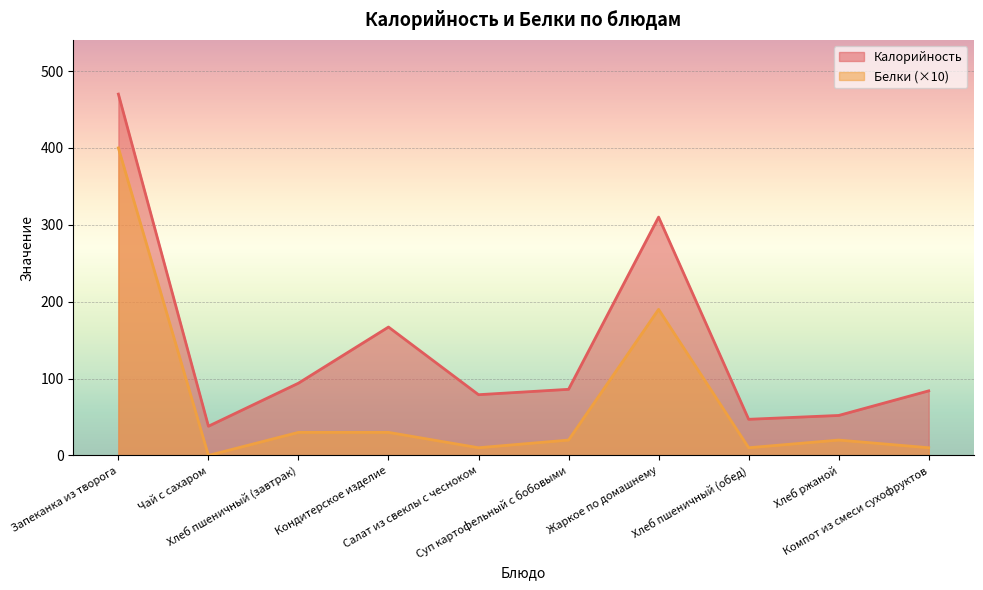

What are all the series names shown in the legend?

Калорийность, Белки (×10)